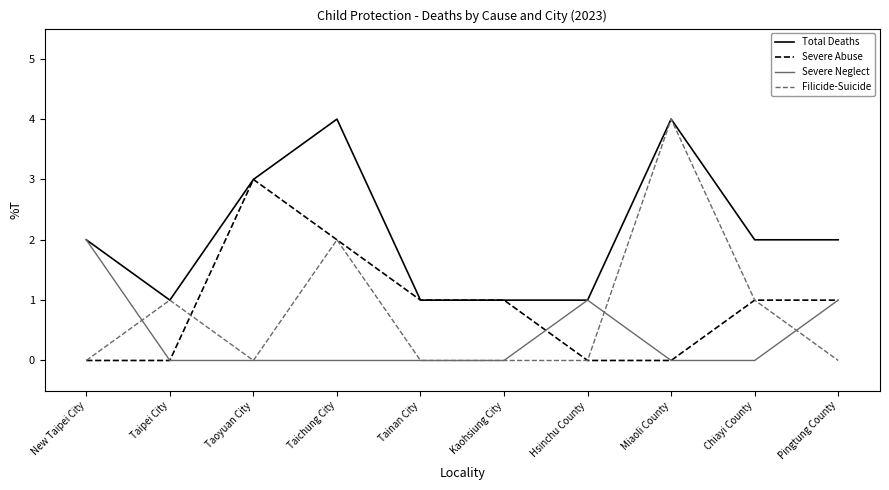

What position from the right is Taipei City?

9